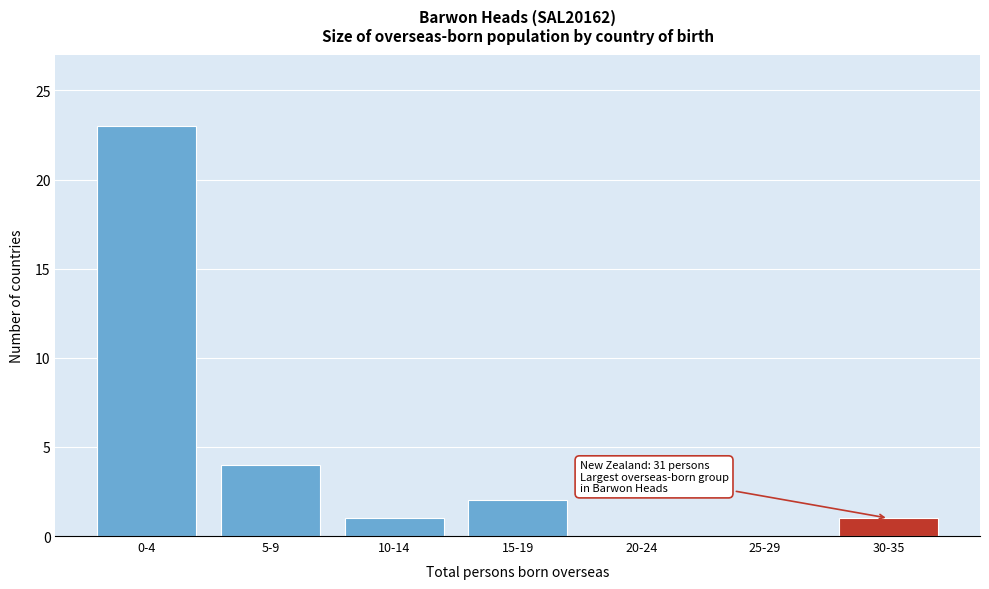

Reading left to right, list all the values displayed in this chart.

0-4=23	5-9=4	10-14=1	15-19=2	20-24=0	25-29=0	30-35=1